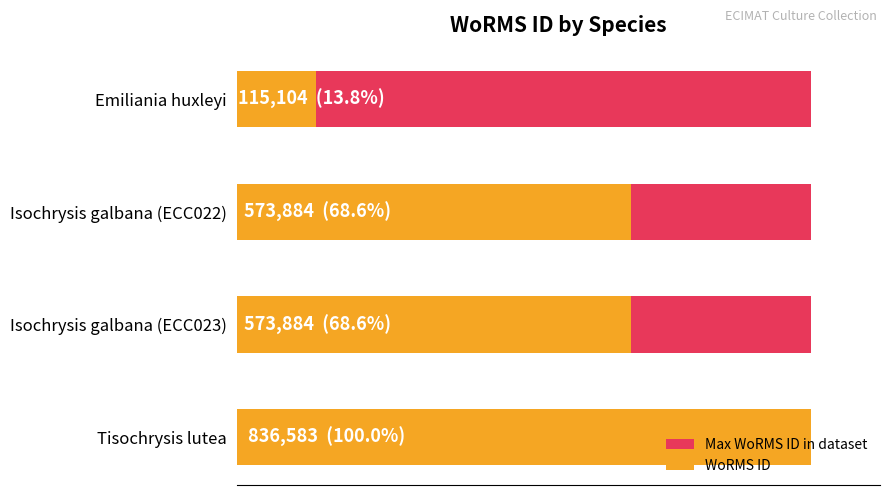

What is the average value of the WoRMS ID series?

524863.8